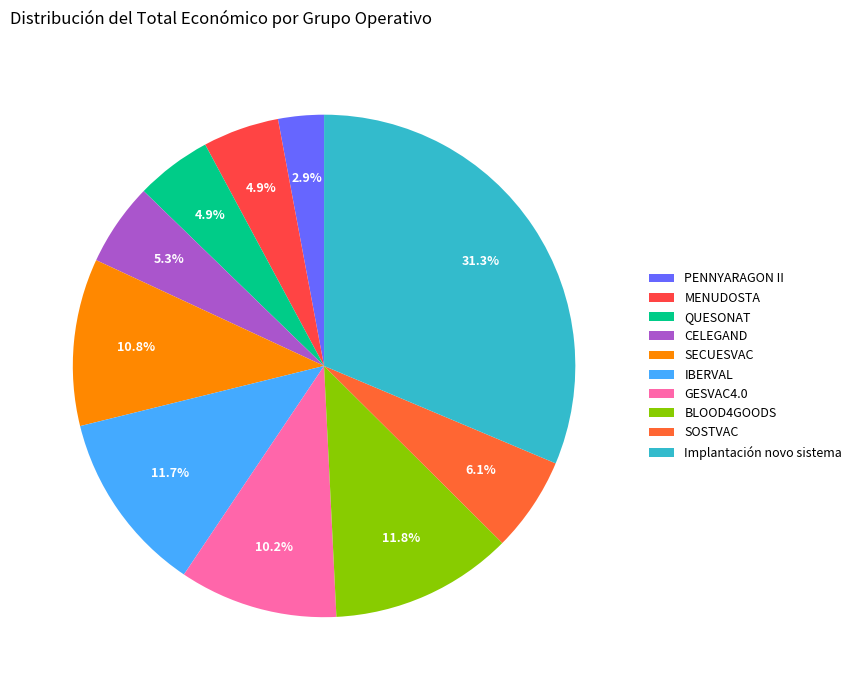

What is the largest slice in the pie chart?

Implantación novo sistema